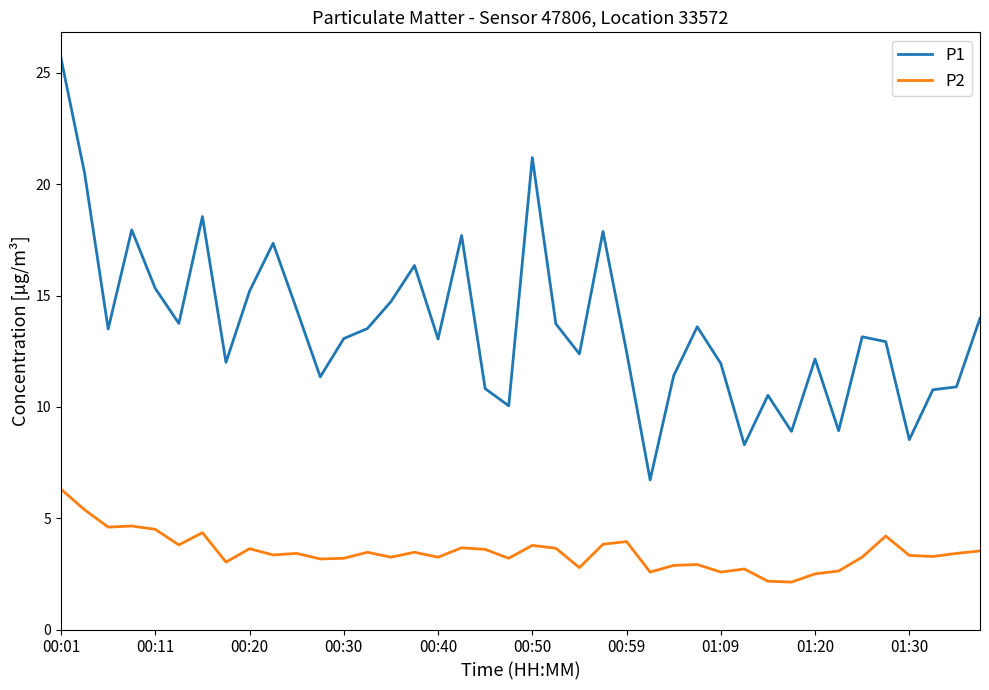

Which series has the largest total across all categories?

P1